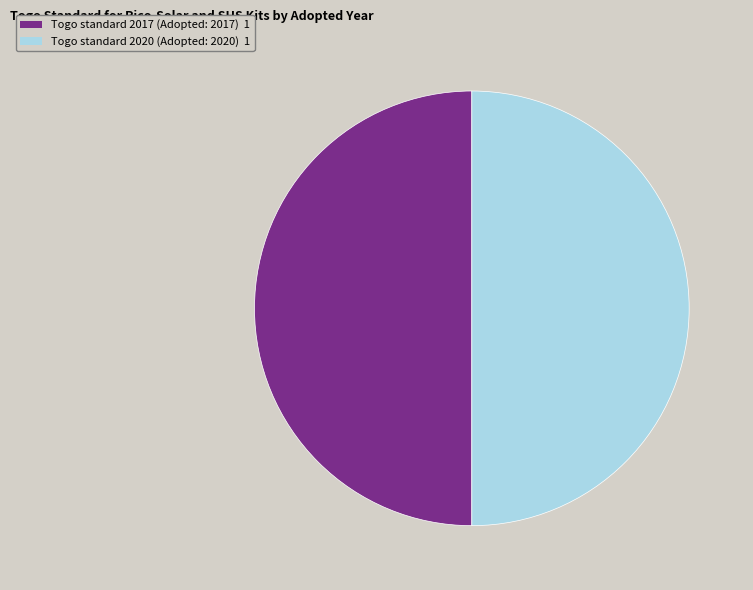

What is the ratio of the value at Togo standard 2017 to the value at Togo standard 2020?

1.0